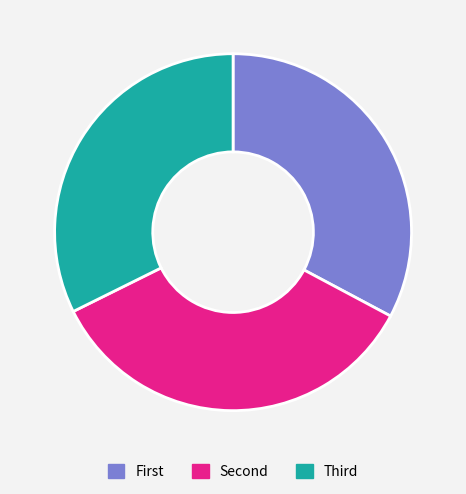

Does any single category account for the majority?

No